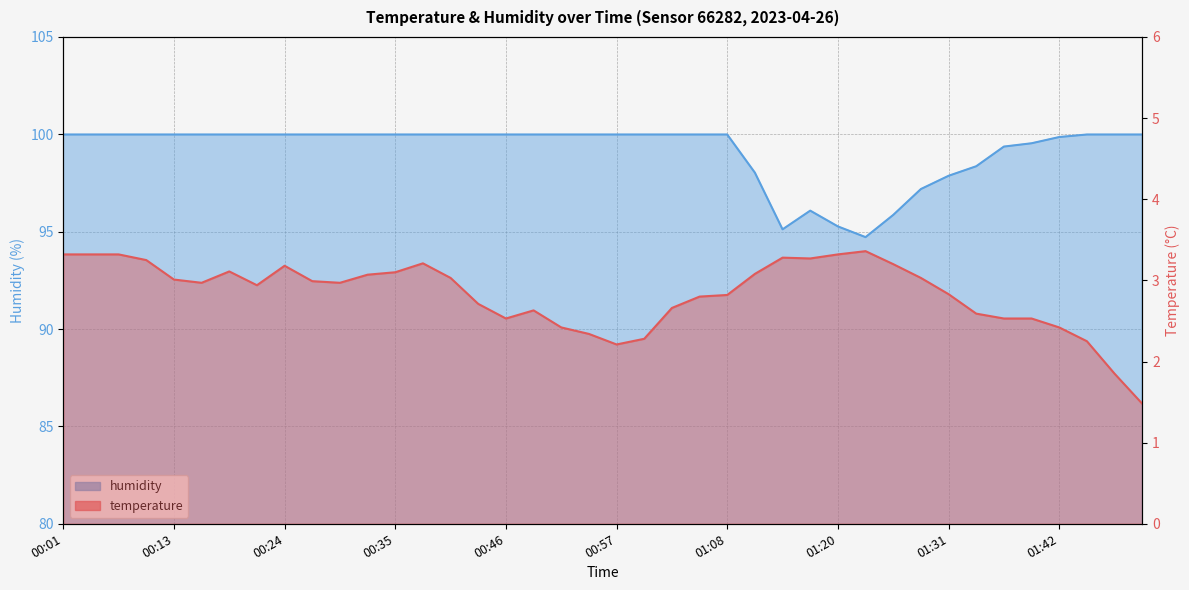

At which label does humidity reach its minimum?

01:23